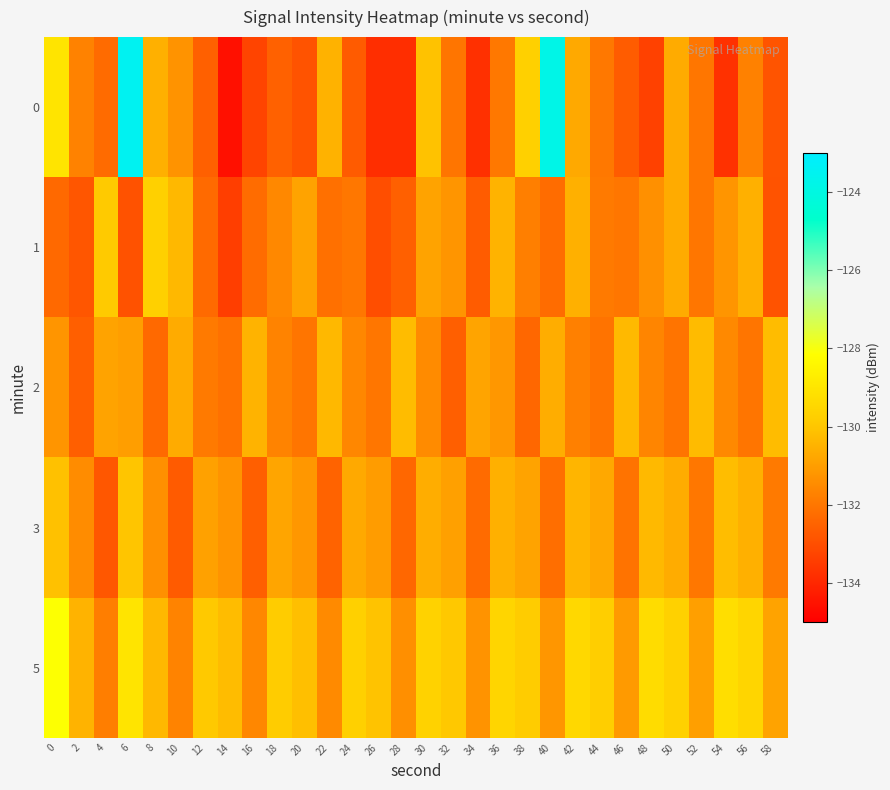

Reading right to left, transcribe all the data shown in this chart.

0: 58=-132.9	56=-131.7	54=-133.8	52=-132.0	50=-130.7	48=-133.3	46=-132.7	44=-132.0	42=-130.7	40=-123.8	38=-129.7	36=-132.0	34=-133.8	32=-132.0	30=-130.1	28=-133.8	26=-133.8	24=-132.7	22=-130.5	20=-132.9	18=-132.5	16=-133.3	14=-134.6	12=-132.6	10=-131.3	8=-130.6	6=-123.5	4=-132.3	2=-131.7	0=-129.0
1: 58=-132.9	56=-130.6	54=-131.2	52=-132.0	50=-130.7	48=-131.3	46=-132.0	44=-131.9	42=-130.6	40=-132.2	38=-131.8	36=-130.5	34=-132.7	32=-131.2	30=-130.9	28=-132.5	26=-133.0	24=-132.0	22=-132.1	20=-130.9	18=-131.5	16=-132.3	14=-133.4	12=-132.3	10=-130.3	8=-129.7	6=-132.9	4=-129.9	2=-132.8	0=-132.3
2: 58=-130.3	56=-132.0	54=-131.5	52=-130.3	50=-132.1	48=-131.6	46=-130.3	44=-132.1	42=-131.7	40=-130.6	38=-132.4	36=-131.2	34=-130.8	32=-132.6	30=-131.5	28=-130.2	26=-132.0	24=-131.6	22=-130.4	20=-132.0	18=-131.7	16=-130.5	14=-132.1	12=-131.9	10=-130.7	8=-132.3	6=-131.0	4=-130.9	2=-132.6	0=-131.2
3: 58=-131.9	56=-130.6	54=-130.2	52=-132.0	50=-130.7	48=-130.3	46=-132.1	44=-130.8	42=-130.4	40=-132.2	38=-130.9	36=-130.5	34=-132.3	32=-131.0	30=-130.6	28=-132.4	26=-131.1	24=-130.7	22=-132.5	20=-131.2	18=-130.8	16=-132.6	14=-131.3	12=-130.9	10=-132.7	8=-131.4	6=-130.0	4=-132.8	2=-131.5	0=-130.1
5: 58=-130.9	56=-129.6	54=-129.2	52=-131.0	50=-129.7	48=-129.3	46=-131.1	44=-129.8	42=-129.4	40=-131.2	38=-129.9	36=-129.5	34=-131.3	32=-130.0	30=-129.6	28=-131.4	26=-130.1	24=-129.7	22=-131.5	20=-130.2	18=-129.8	16=-131.6	14=-130.3	12=-129.9	10=-131.7	8=-130.4	6=-129.0	4=-131.8	2=-130.5	0=-128.1